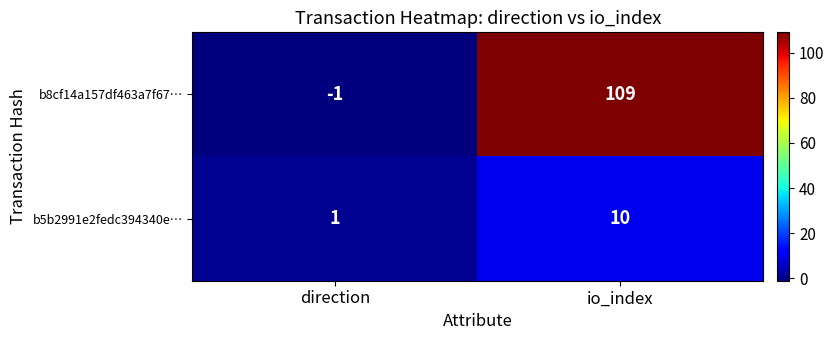

Reading left to right, transcribe all the data shown in this chart.

b8cf14a157df463a7f67…: direction=-1	io_index=109
b5b2991e2fedc394340e…: direction=1	io_index=10